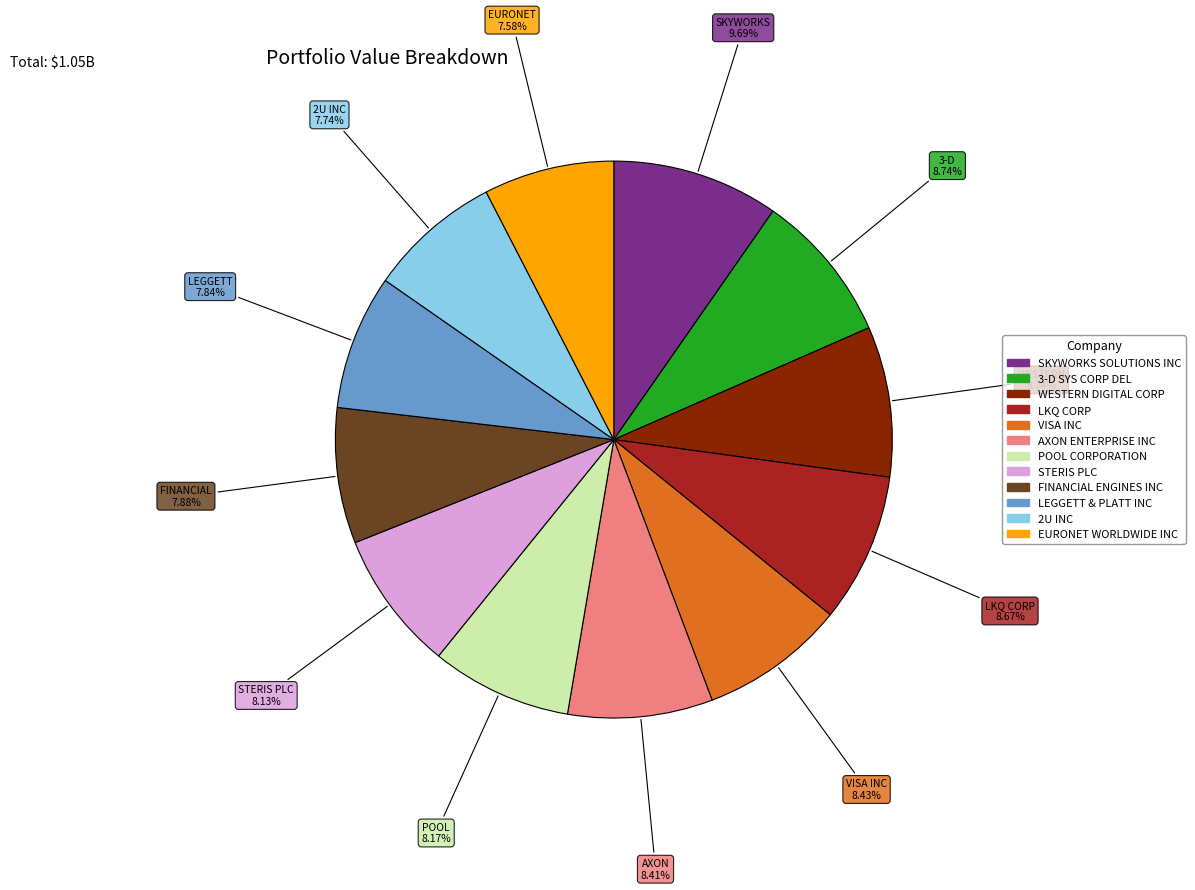

The VISA INC slice represents 14% of the pie. True or false?

False